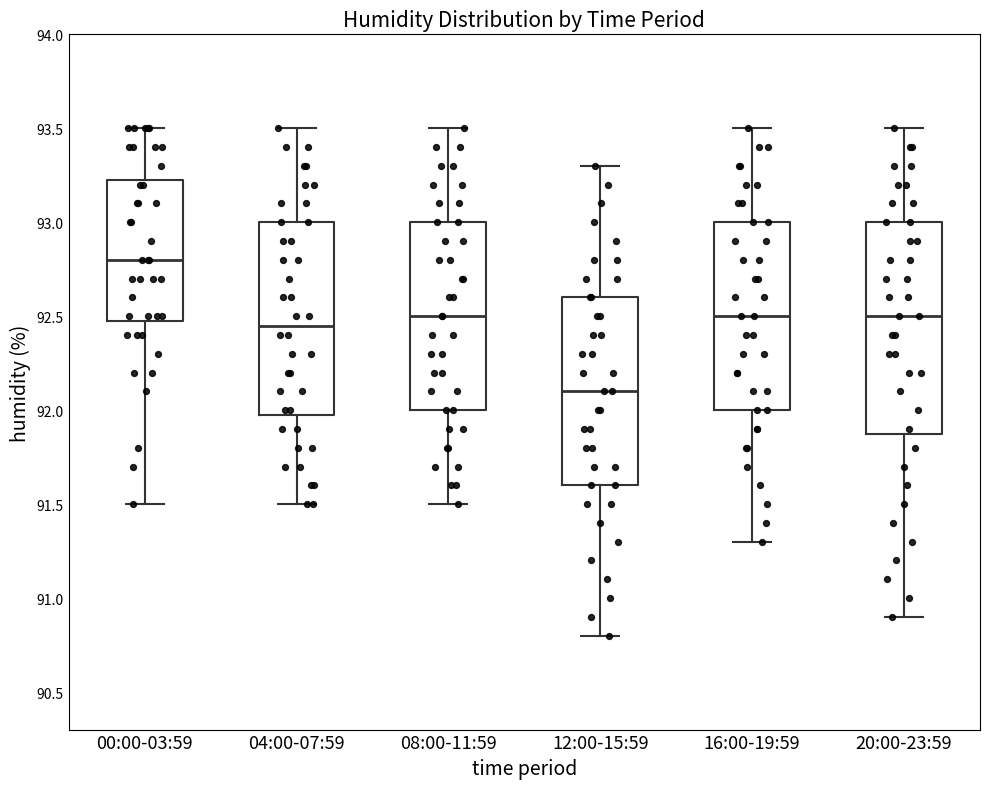

Where does the median line of the box for 00:00-03:59 sit on the y-axis? The values are not printed on the chart, so give them approximately, as read against the axis.

92.80